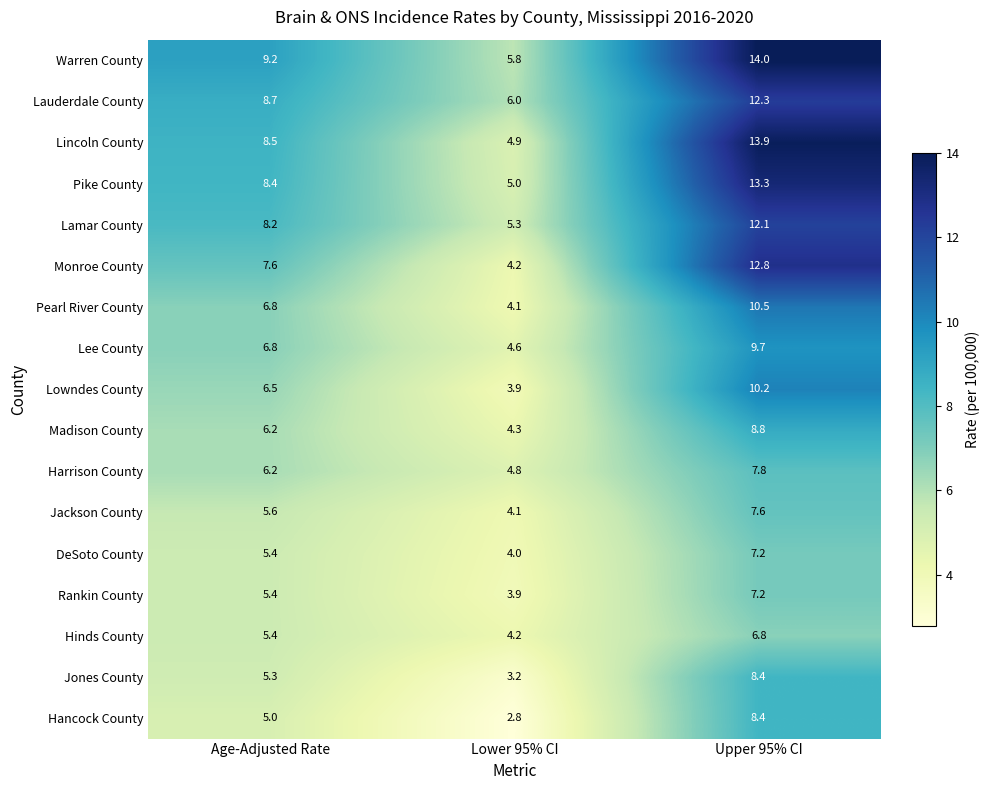

At which label is Lamar County closest to 8?

Age-Adjusted Rate